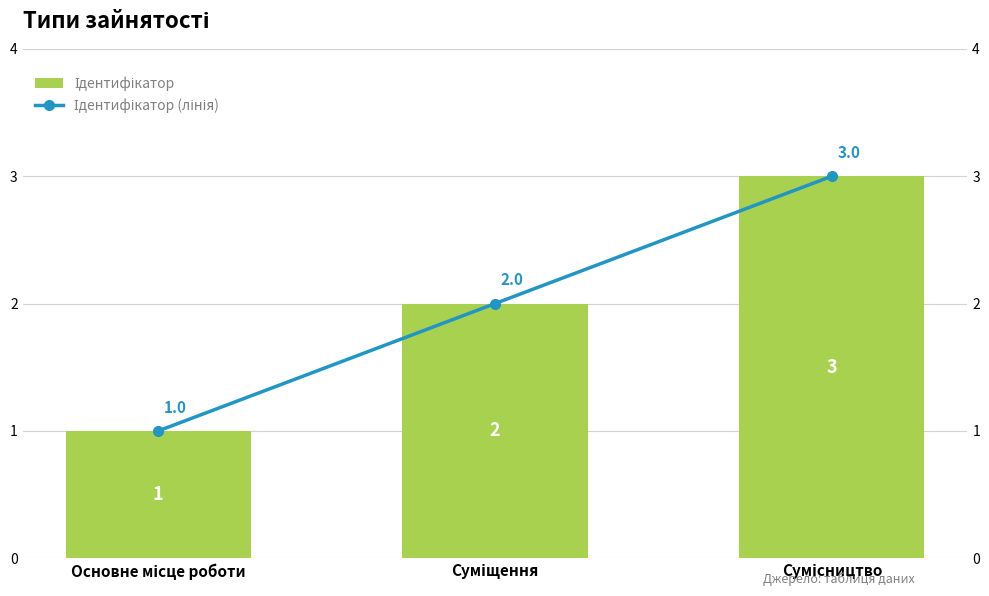

Reading left to right, transcribe all the data shown in this chart.

Ідентифікатор: 1	2	3
Ідентифікатор (лінія): 1	2	3